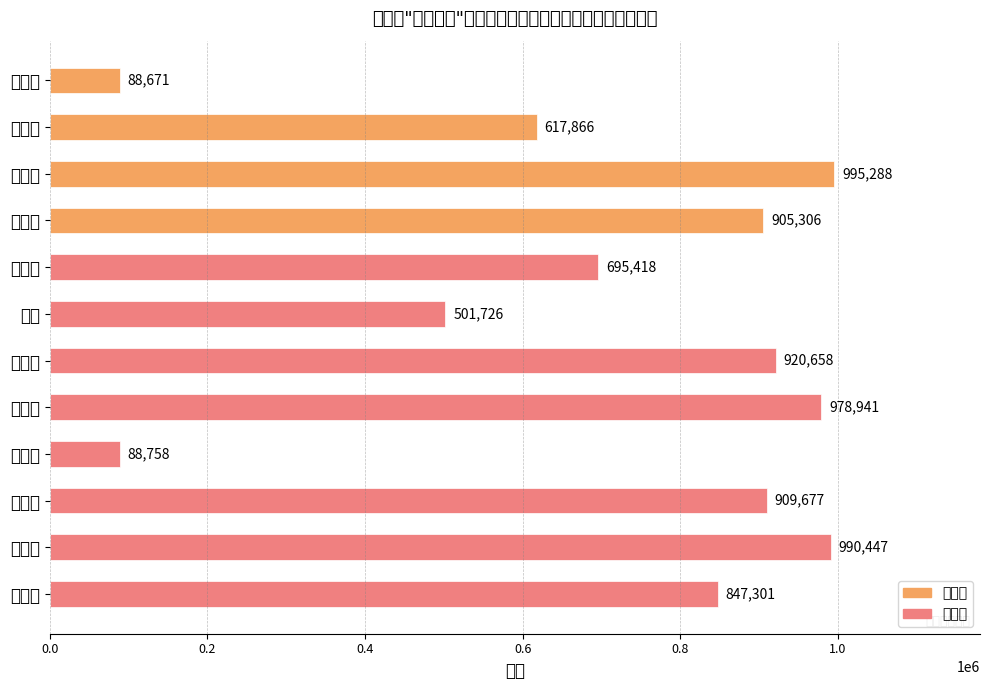

List the labels in order of value, largest first.

张西贝, 曾政皓, 顾莉莉, 段晓敏, 林方俐, 祝秋洋, 符丹桂, 杜怡佳, 赵艳燕, 王蕊, 何景勃, 阮志聪